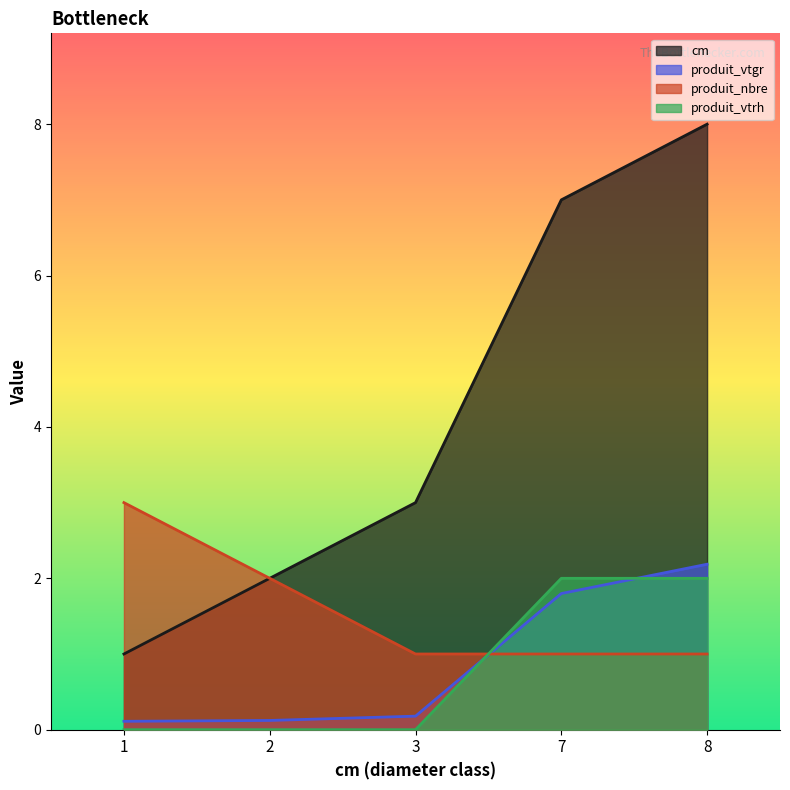

At how many categories does at least one series exceed 4?

2